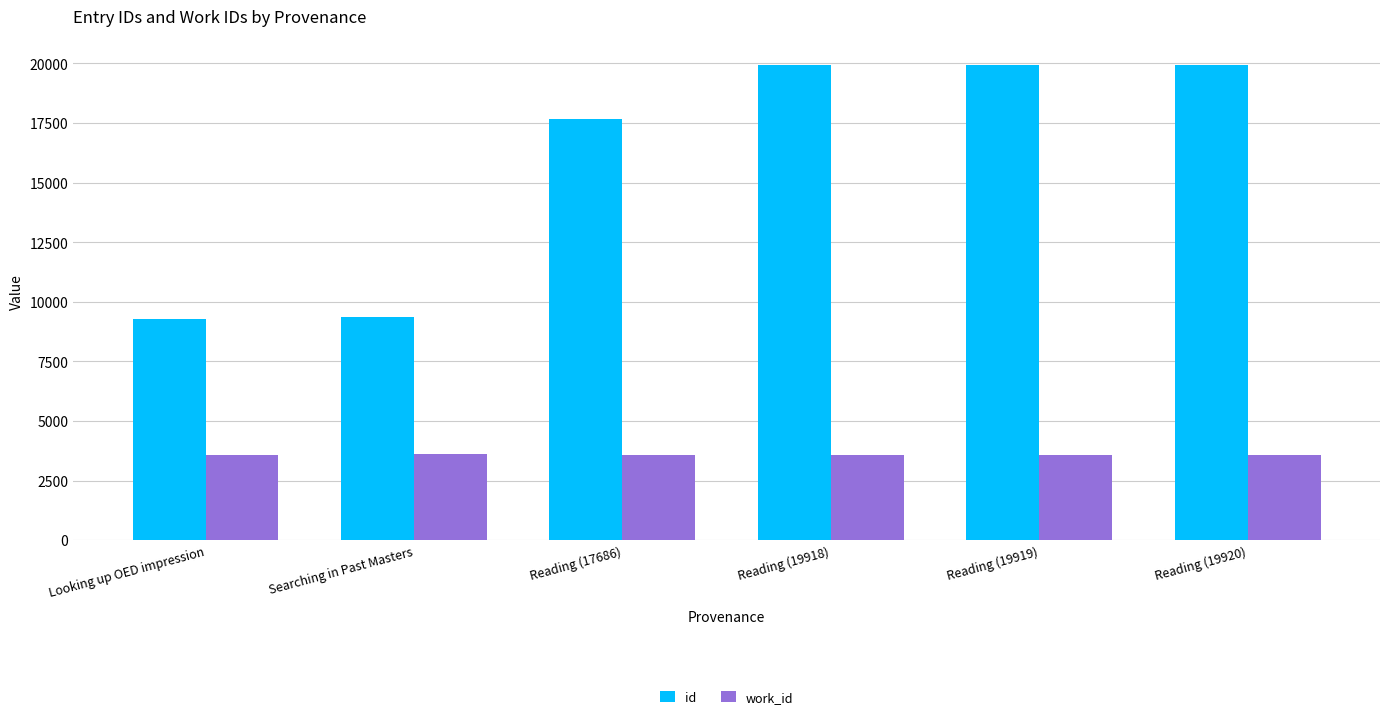

What is the difference between the maximum and second lowest values in the work_id series?

16